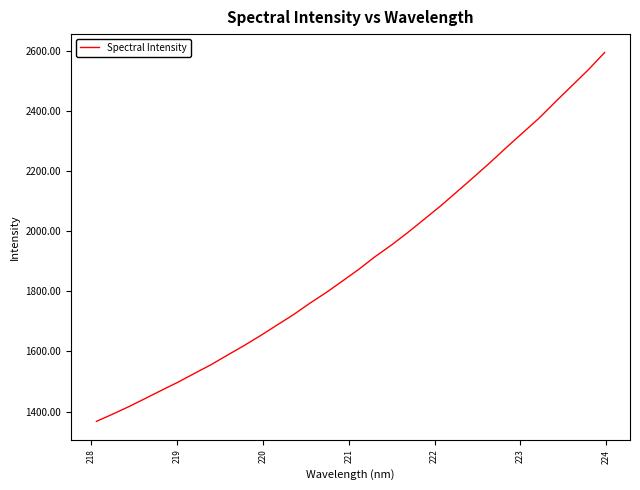

What is the smallest value displayed?

1367.2